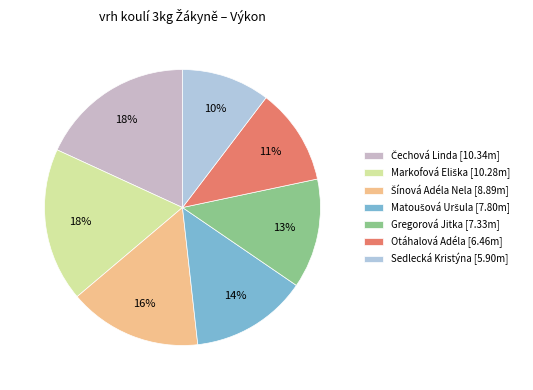

Is it true that Šínová Adéla Nela is 6% of the pie?

False